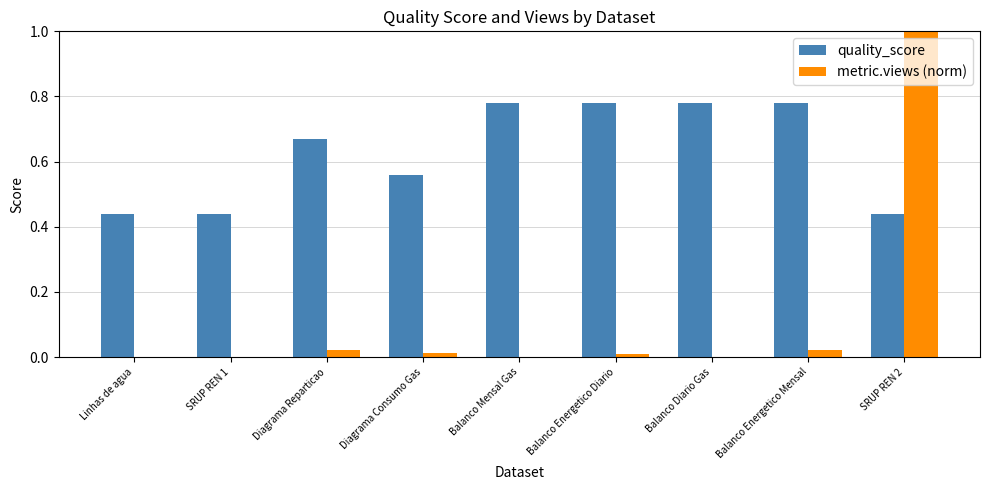

What is the average value of the metric.views (norm) series?

0.1